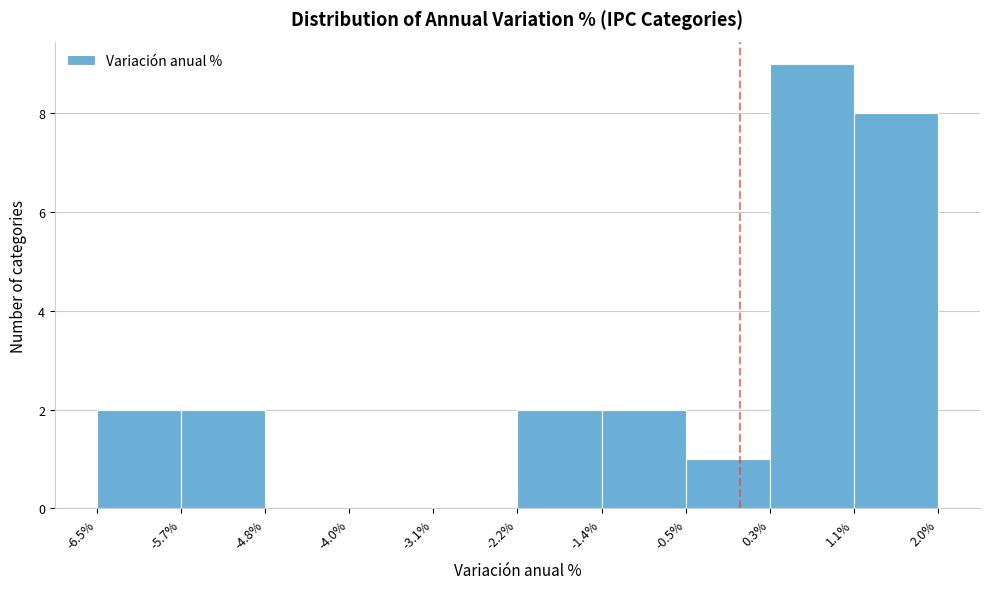

Reading left to right, transcribe this chart: for each bar, give the range it covers on the x-axis and its height. The values are not printed on the chart, so give them approximately, as read against the axis.

-6.5% to -5.7%: 2
-5.7% to -4.8%: 2
-4.8% to -4.0%: 0
-4.0% to -3.1%: 0
-3.1% to -2.2%: 0
-2.2% to -1.4%: 2
-1.4% to -0.5%: 2
-0.5% to 0.3%: 1
0.3% to 1.1%: 9
1.1% to 2.0%: 8